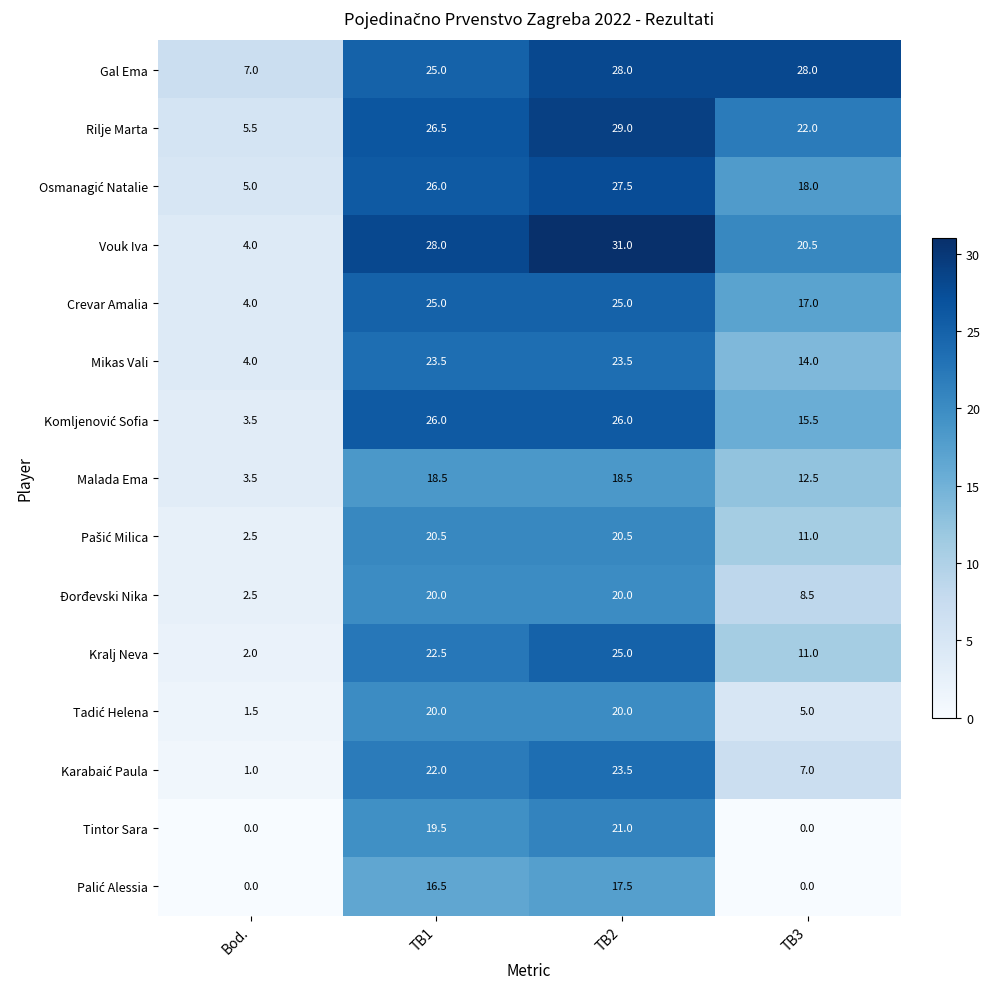

Which label corresponds to the largest value in the chart?

TB2